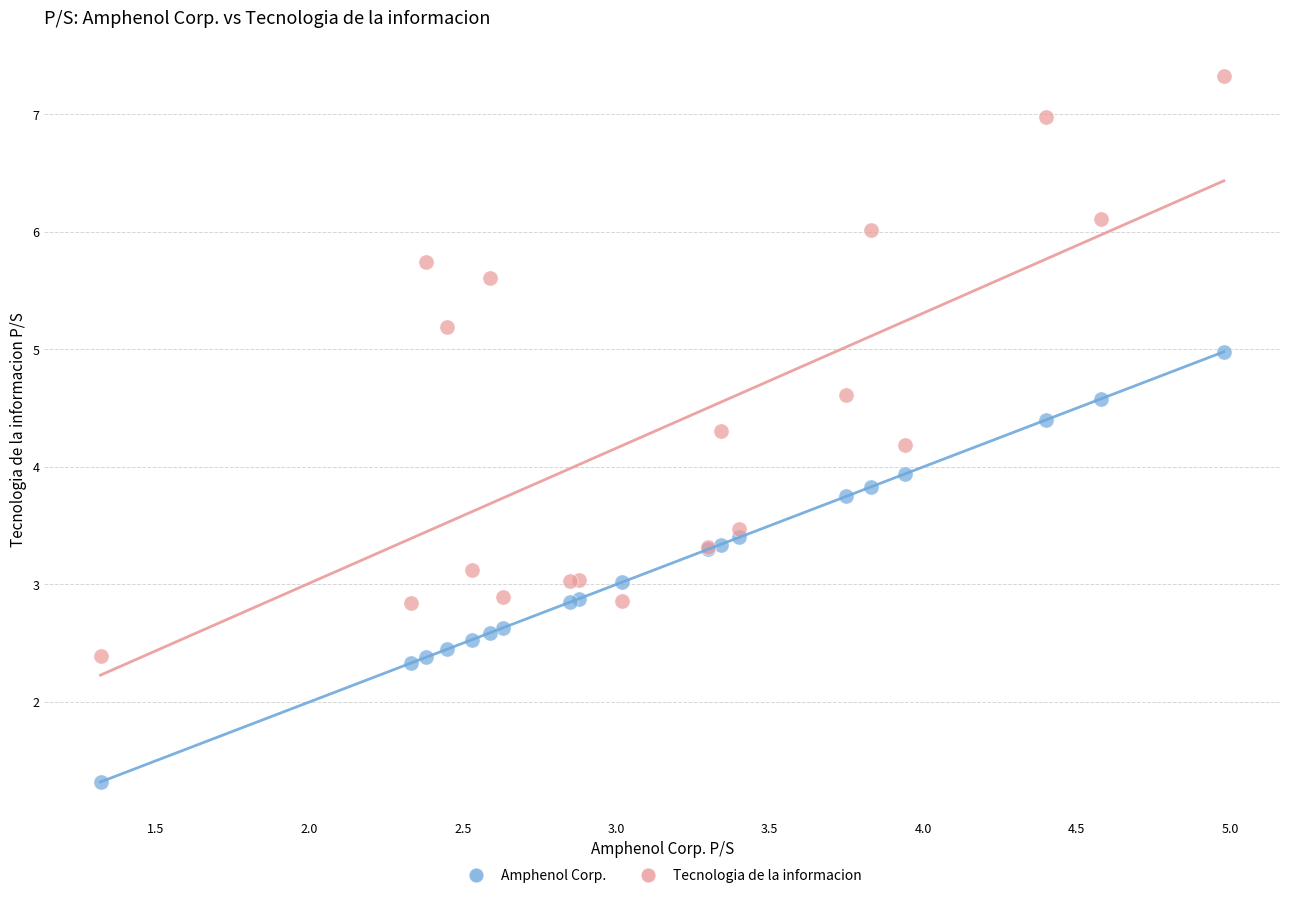

Which series has the largest Y range (max minus min)?

Tecnologia de la informacion